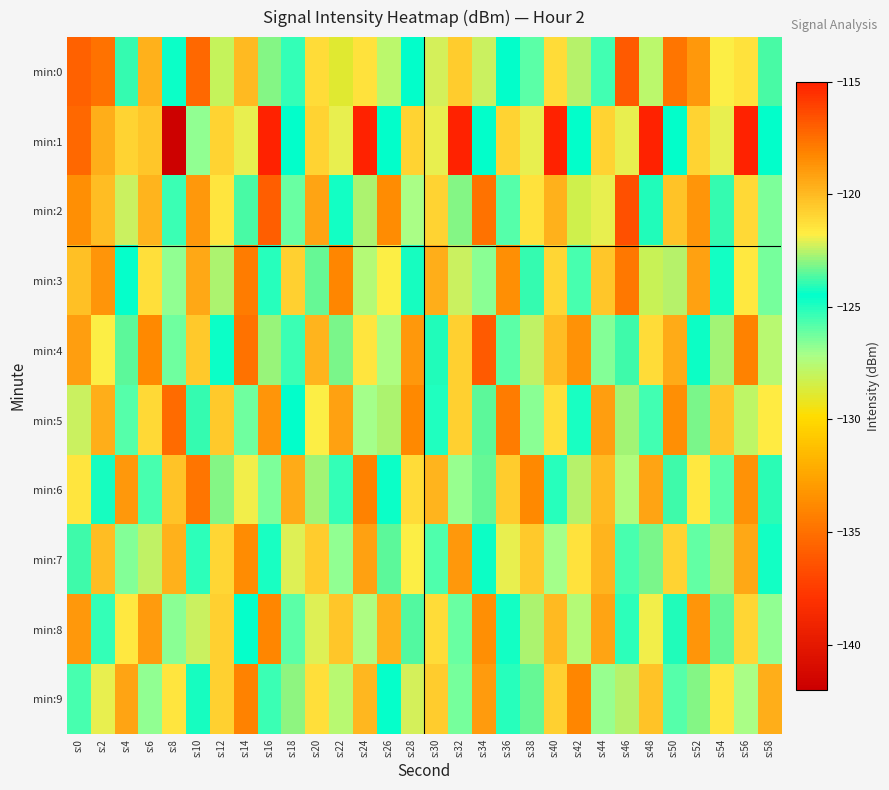

Rank the series at s:8 from highest to lowest value.

min:5, min:7, min:6, min:9, min:0, min:2, min:4, min:8, min:3, min:1